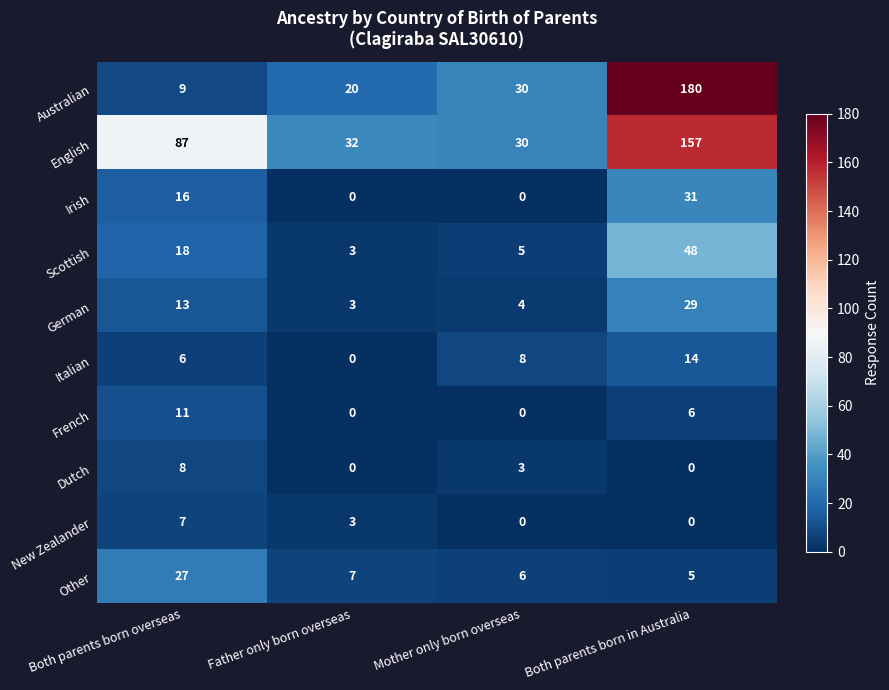

How many categories are shown in the chart?

4